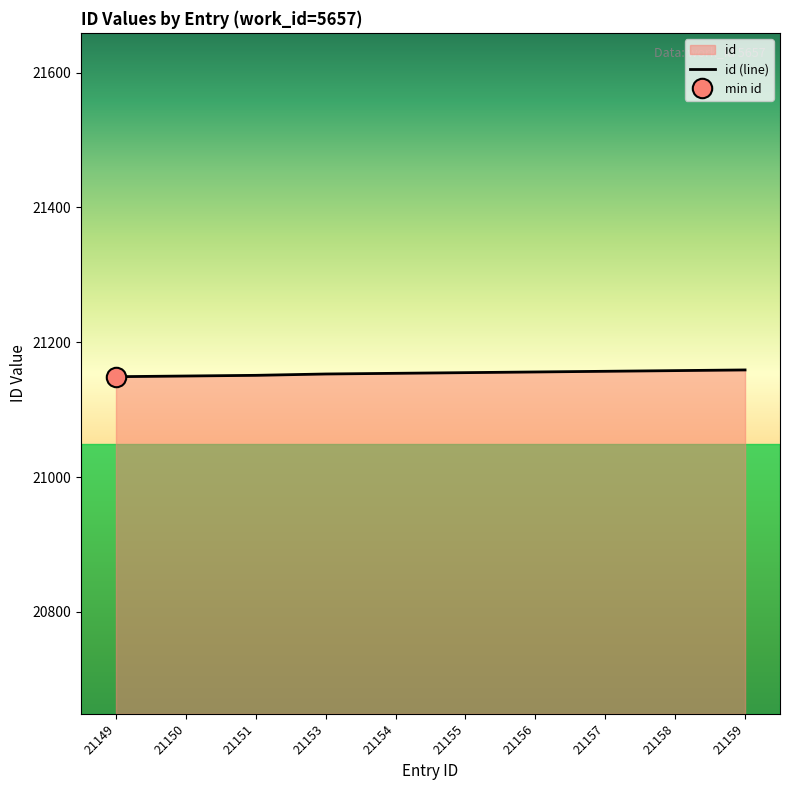

True or false: the data shows 21158 at 21158.

True